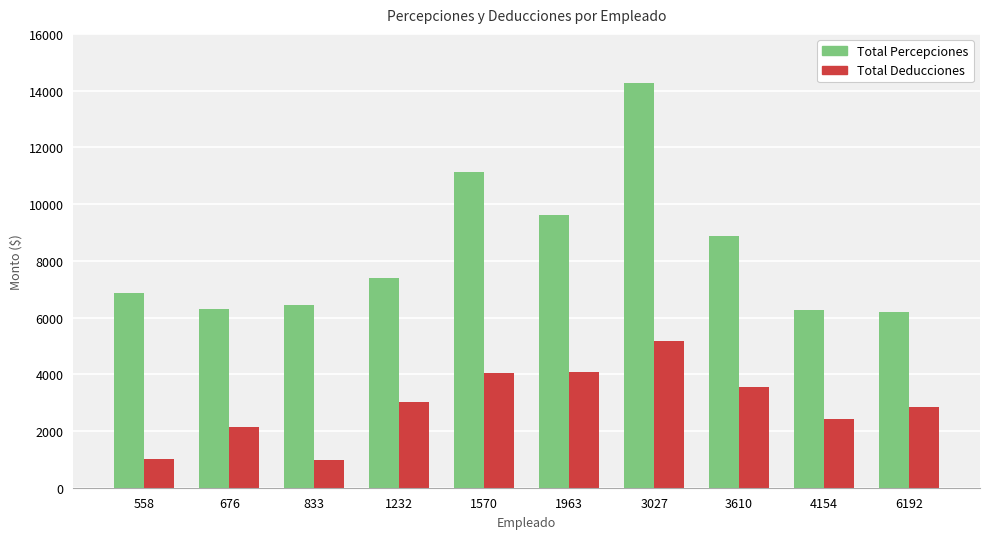

What value does the Total Deducciones series have at 833?

989.1